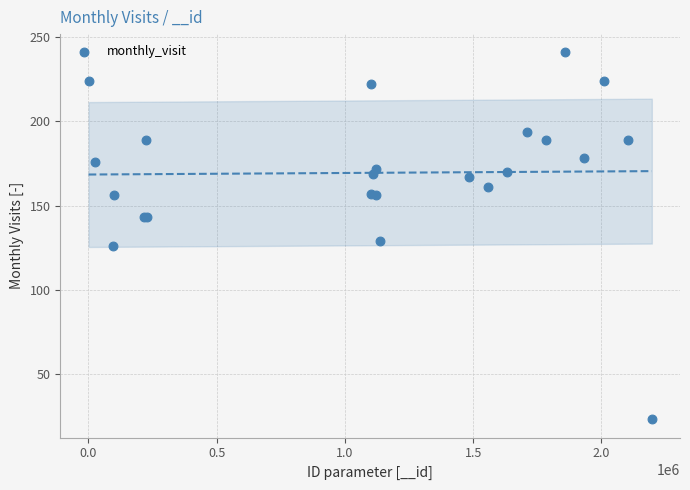

What Y value in the scatter plot is closest to 132?

129